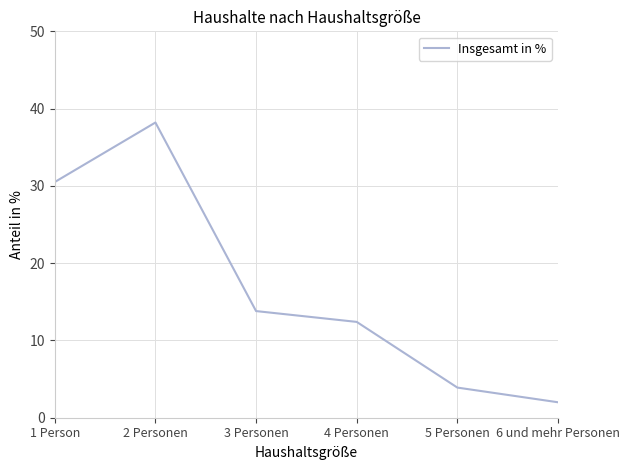

What is the difference between the values at 5 Personen and 3 Personen?

9.9